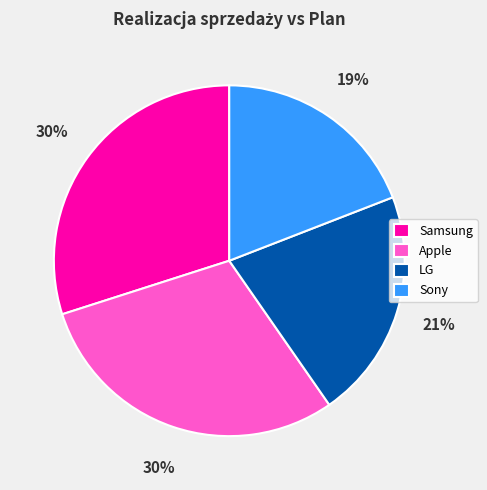

Which slice is the smallest?

Sony